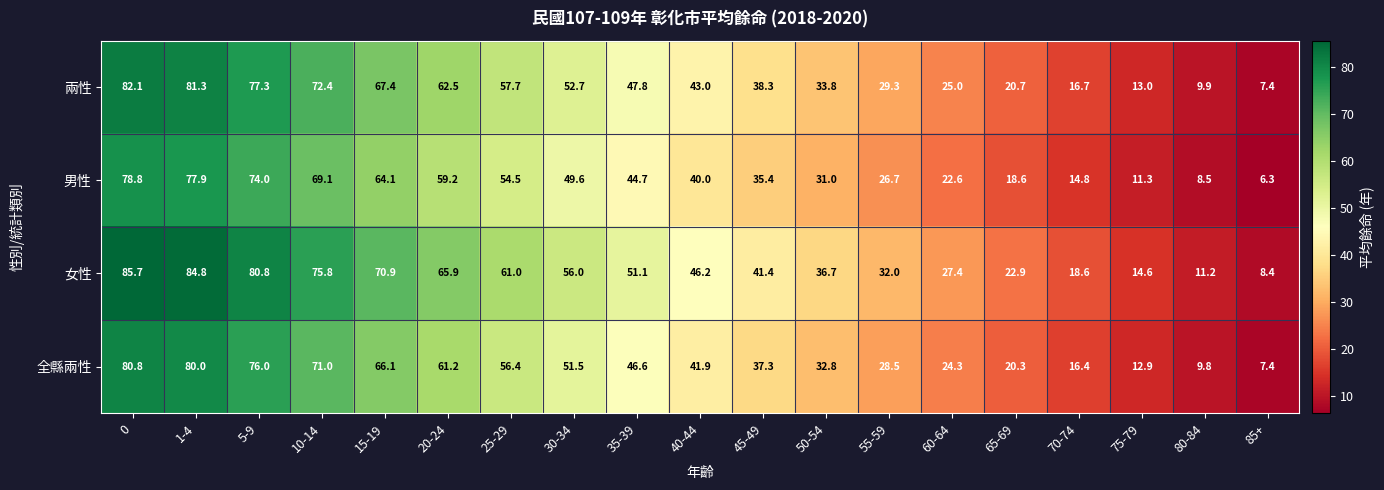

What is the sum of all 男性 values?

787.1